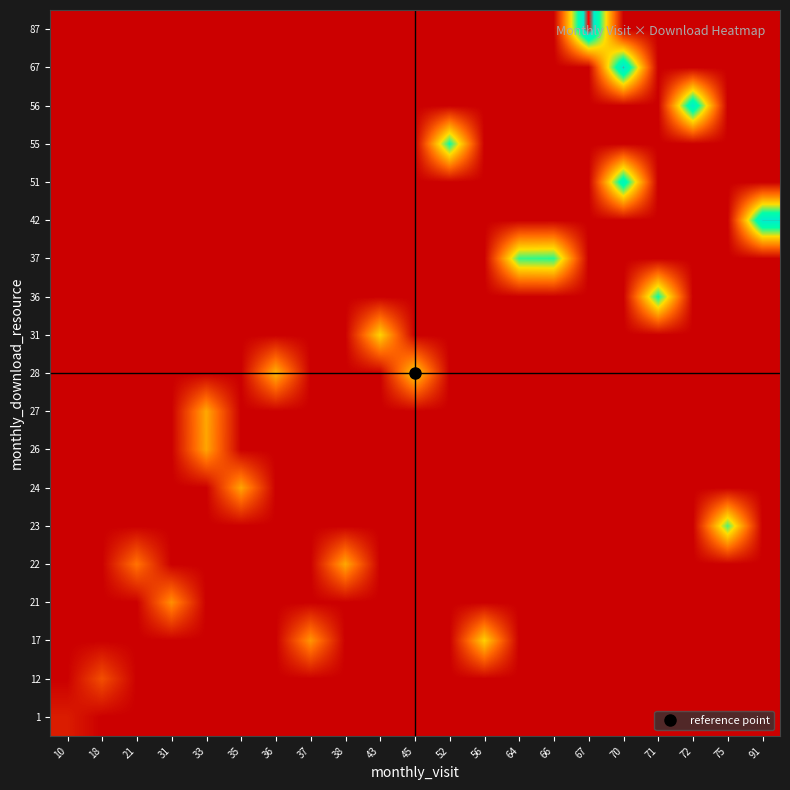

What is the total value across all series at 56?

73